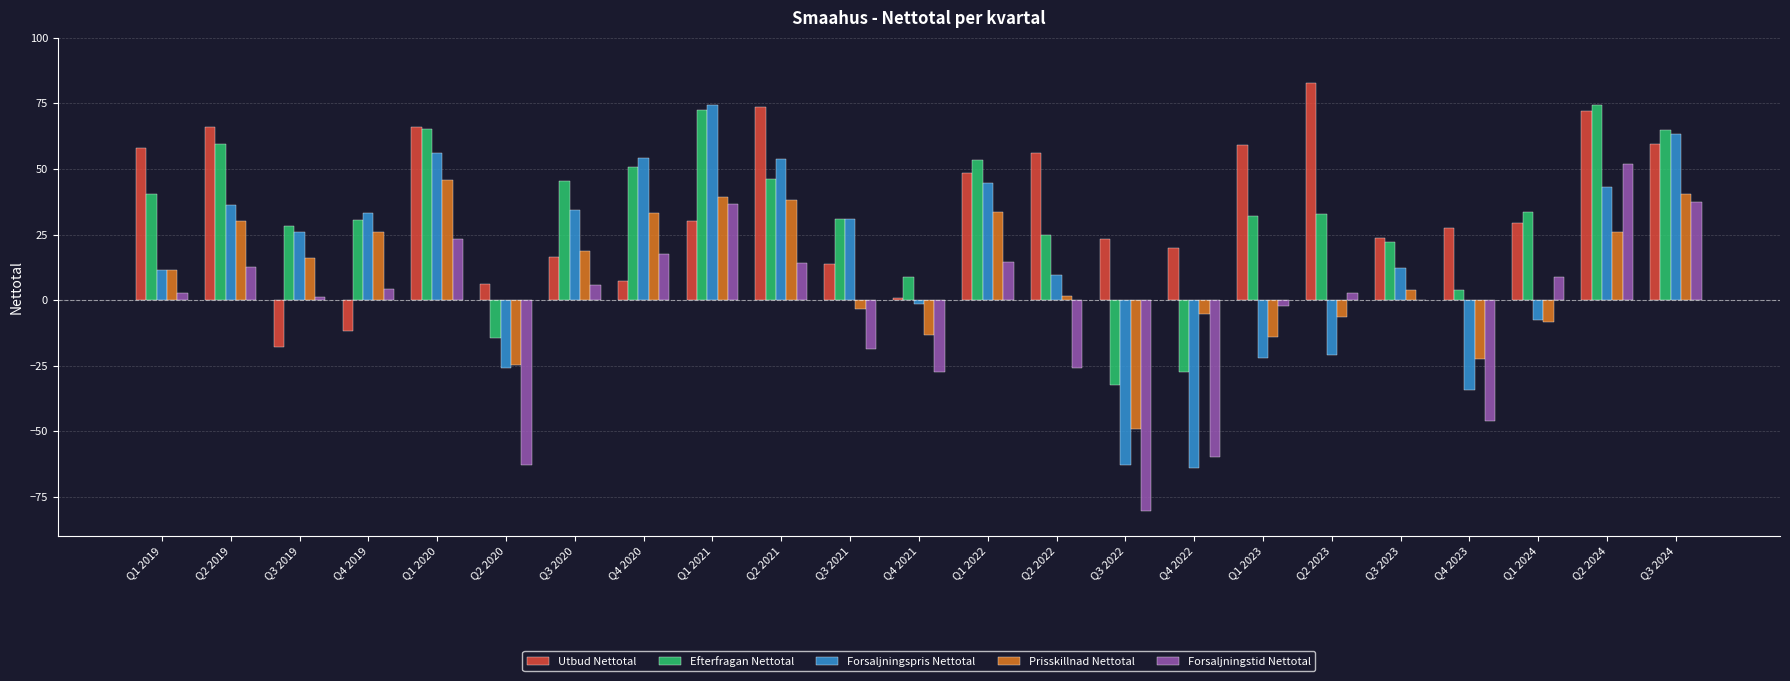

True or false: Efterfragan Nettotal has a value of 72.5 at Q1 2021.

True